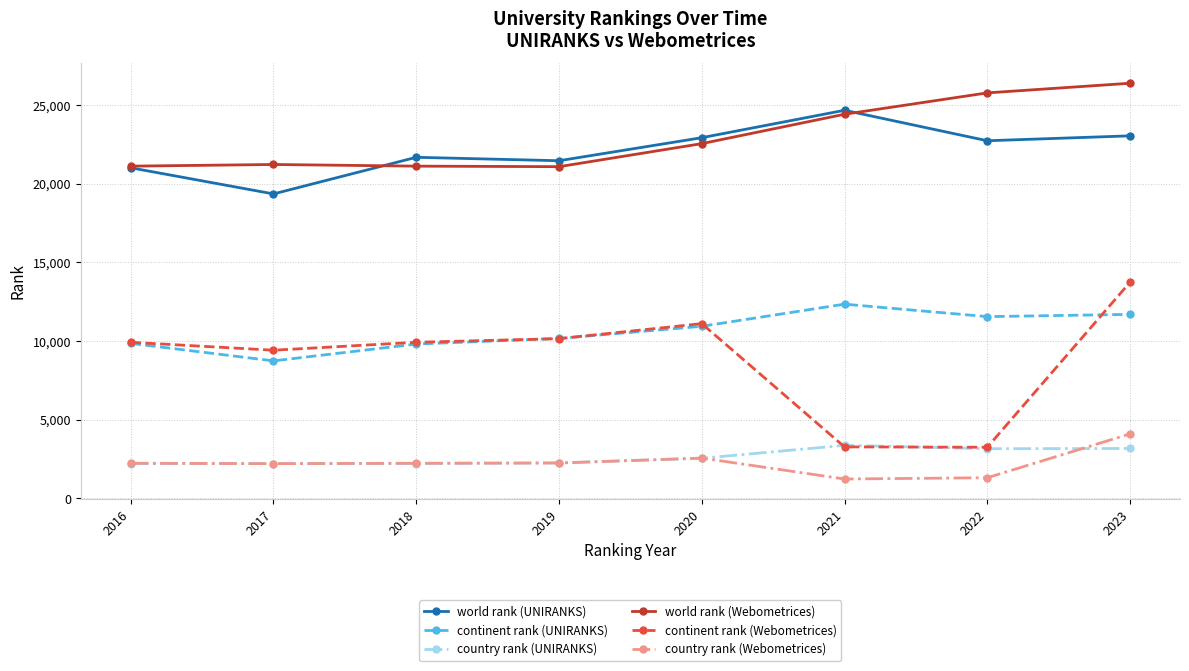

What is the total value across all series at 2019?

67400